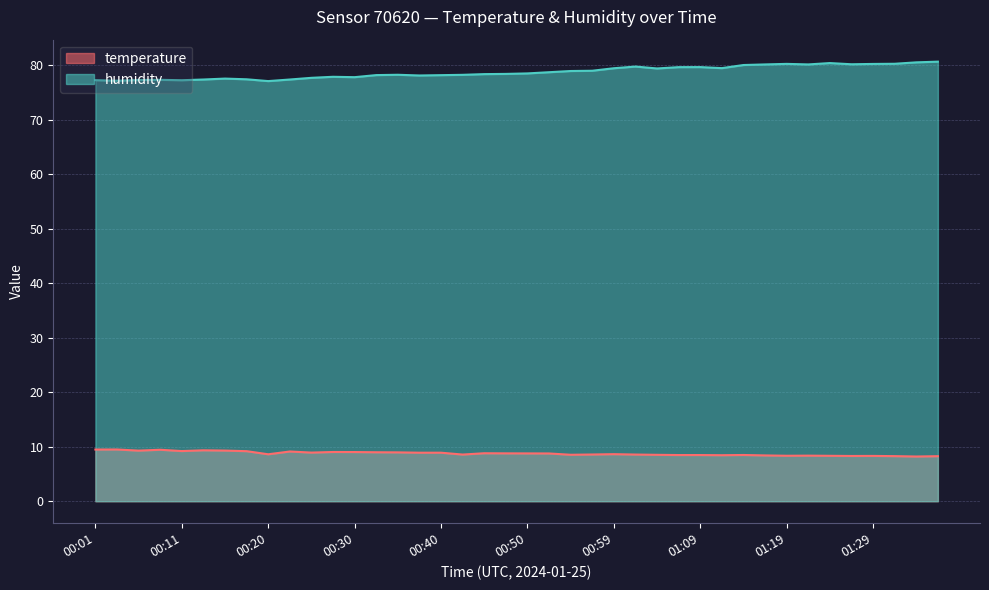

Reading left to right, transcribe all the data shown in this chart.

temperature: 00:01=9.5	00:03=9.5	00:06=9.3	00:08=9.4	00:11=9.2	00:13=9.3	00:15=9.3	00:18=9.2	00:20=8.6	00:23=9.1	00:25=8.9	00:28=9.0	00:30=9.0	00:32=9.0	00:35=9.0	00:37=8.9	00:40=8.9	00:42=8.6	00:45=8.8	00:47=8.8	00:50=8.8	00:52=8.8	00:55=8.5	00:57=8.6	00:59=8.6	01:02=8.6	01:04=8.5	01:07=8.5	01:09=8.5	01:12=8.4	01:14=8.5	01:17=8.4	01:19=8.3	01:21=8.4	01:24=8.3	01:26=8.3	01:29=8.3	01:31=8.3	01:34=8.2	01:36=8.3
humidity: 00:01=77.3	00:03=77.2	00:06=77.3	00:08=77.4	00:11=77.3	00:13=77.4	00:15=77.6	00:18=77.5	00:20=77.1	00:23=77.4	00:25=77.7	00:28=77.9	00:30=77.8	00:32=78.2	00:35=78.3	00:37=78.2	00:40=78.2	00:42=78.3	00:45=78.4	00:47=78.5	00:50=78.5	00:52=78.8	00:55=79.0	00:57=79.0	00:59=79.5	01:02=79.8	01:04=79.5	01:07=79.7	01:09=79.7	01:12=79.5	01:14=80.1	01:17=80.2	01:19=80.3	01:21=80.2	01:24=80.4	01:26=80.2	01:29=80.3	01:31=80.3	01:34=80.6	01:36=80.7